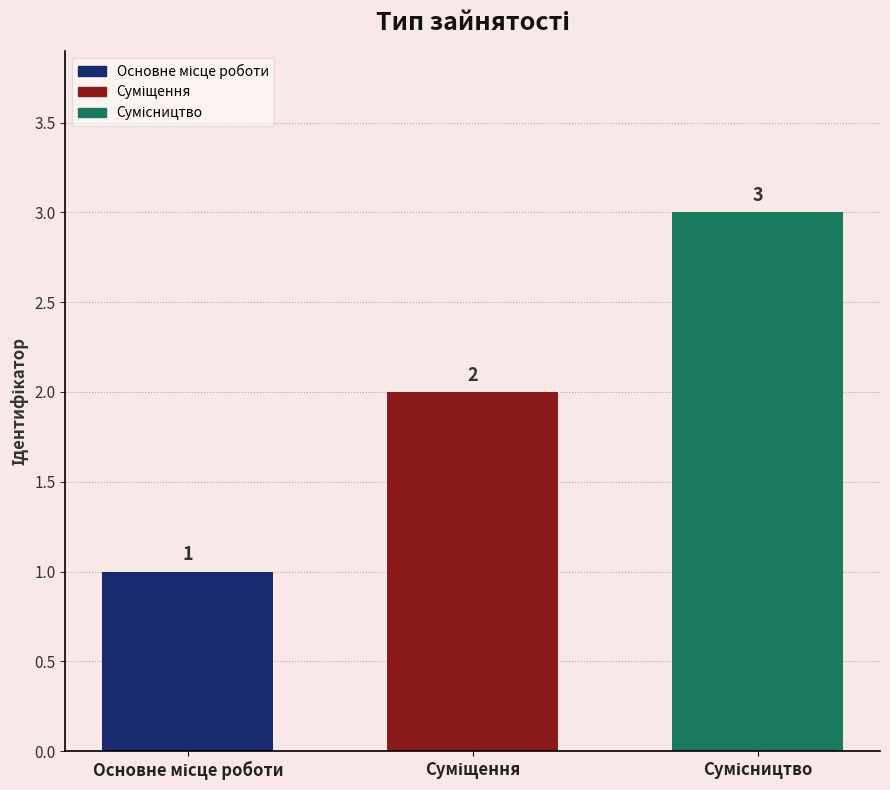

Are the bars horizontal?

No